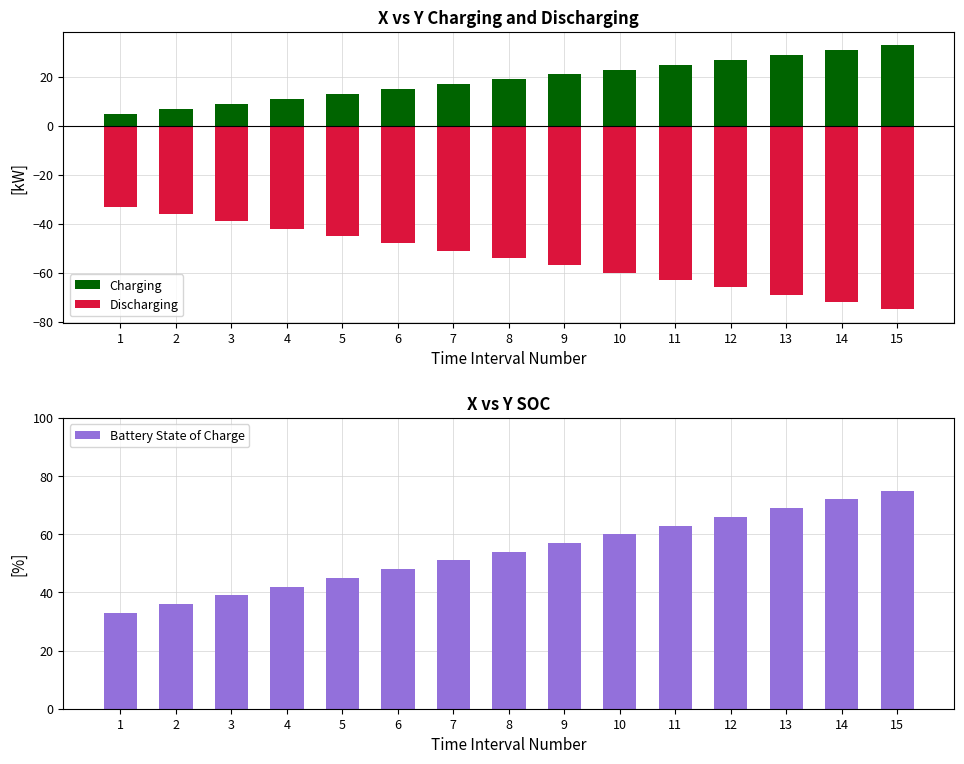

Where does the Charging series first go above 19?

9